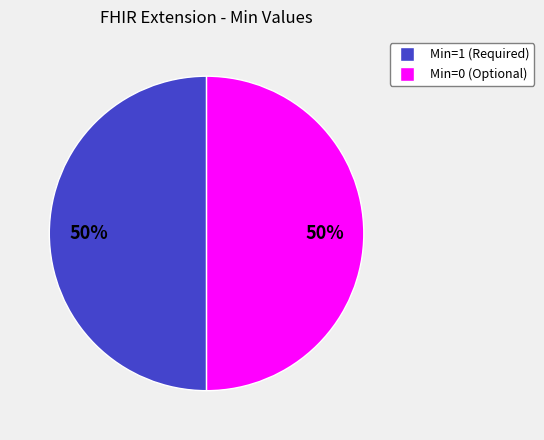

To the nearest percent, what is the average slice percentage?

50%